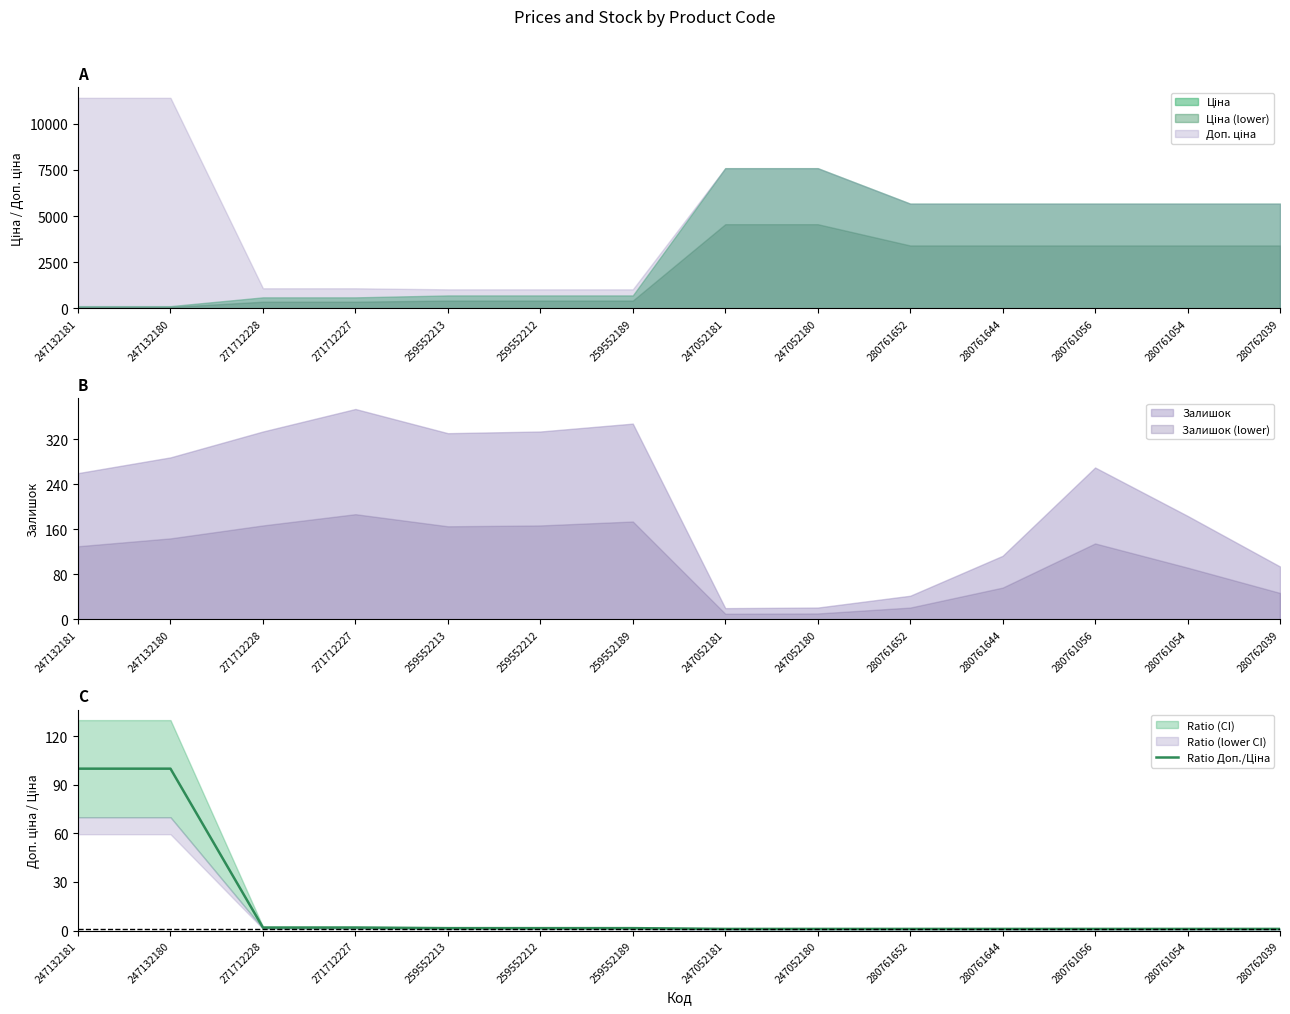

Is the value of Залишок (lower) at 271712228 greater than the value of Залишок at 271712228?

No